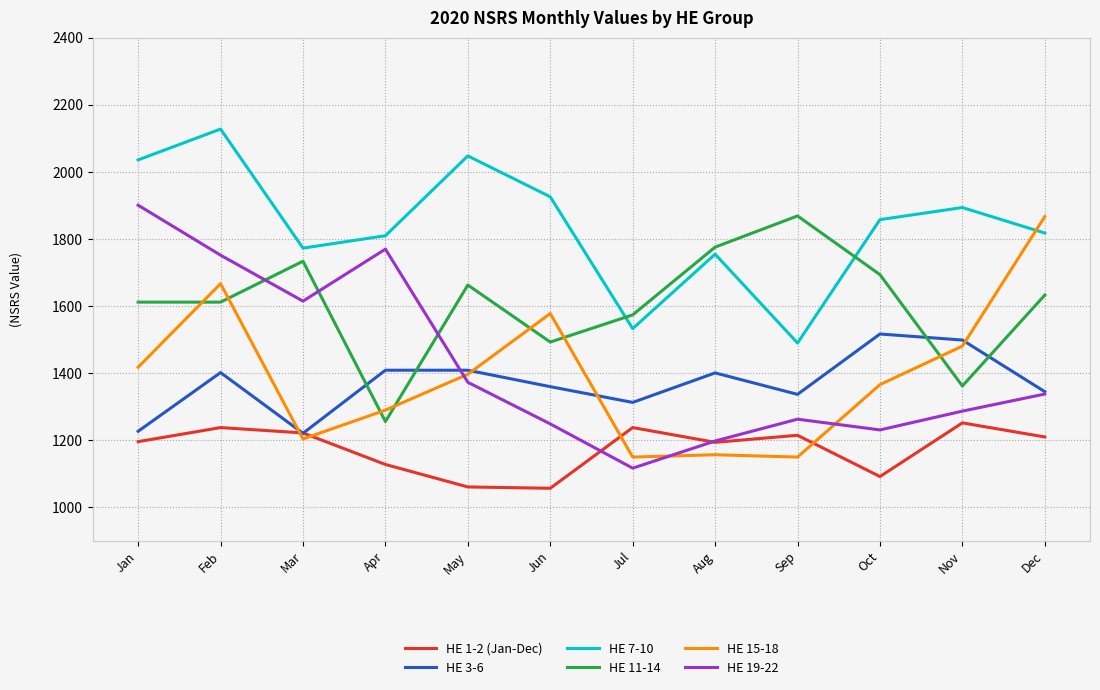

Which series has the largest range (max minus min)?

HE 19-22